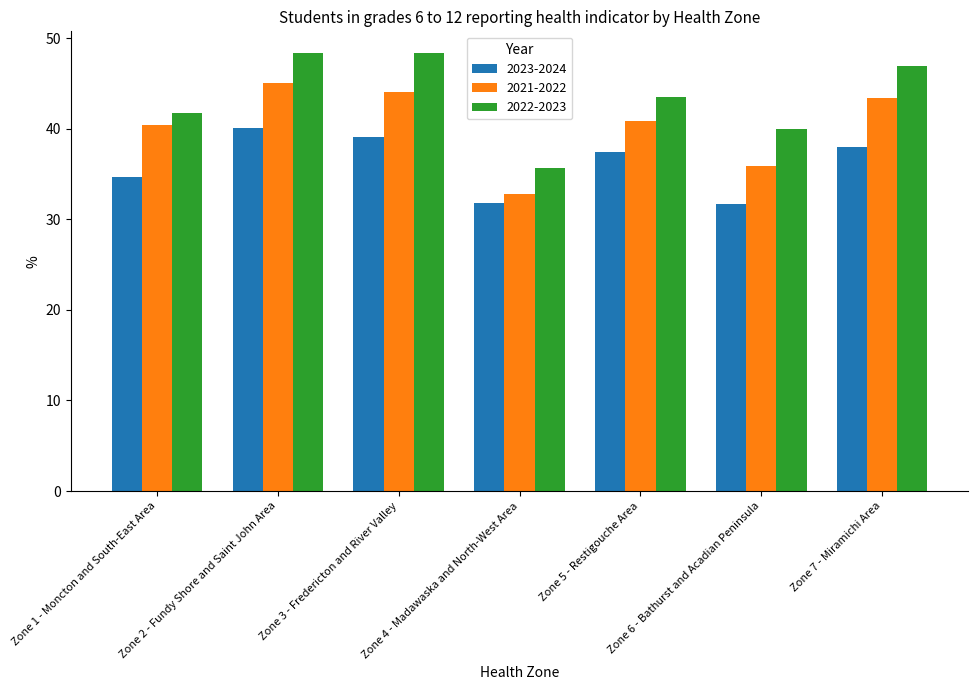

Which series has the largest total across all categories?

2022-2023